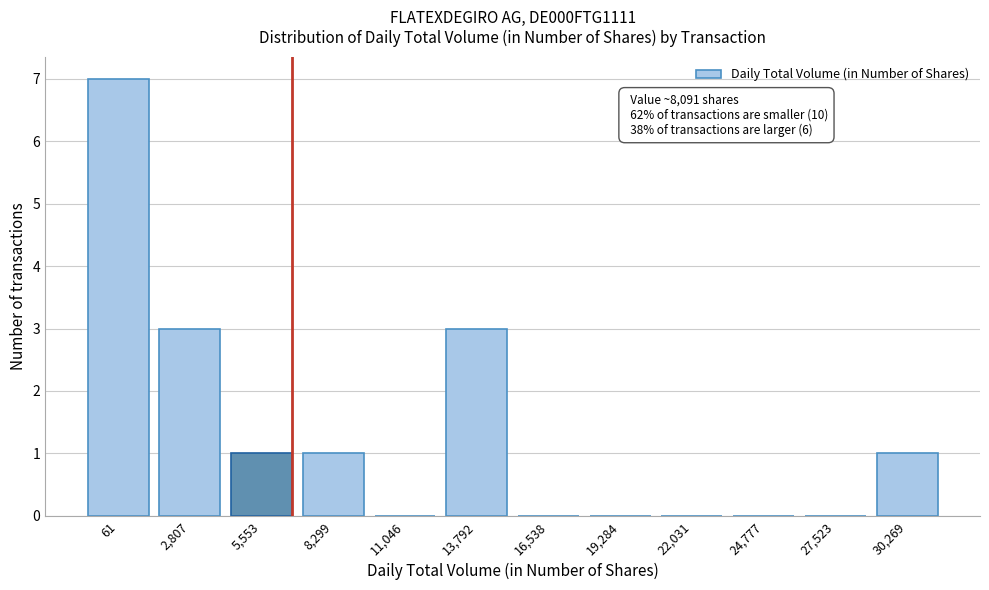

Reading left to right, extract all data points from this chart.

61=7	2,807=3	5,553=1	8,299=1	11,046=0	13,792=3	16,538=0	19,284=0	22,031=0	24,777=0	27,523=0	30,269=1